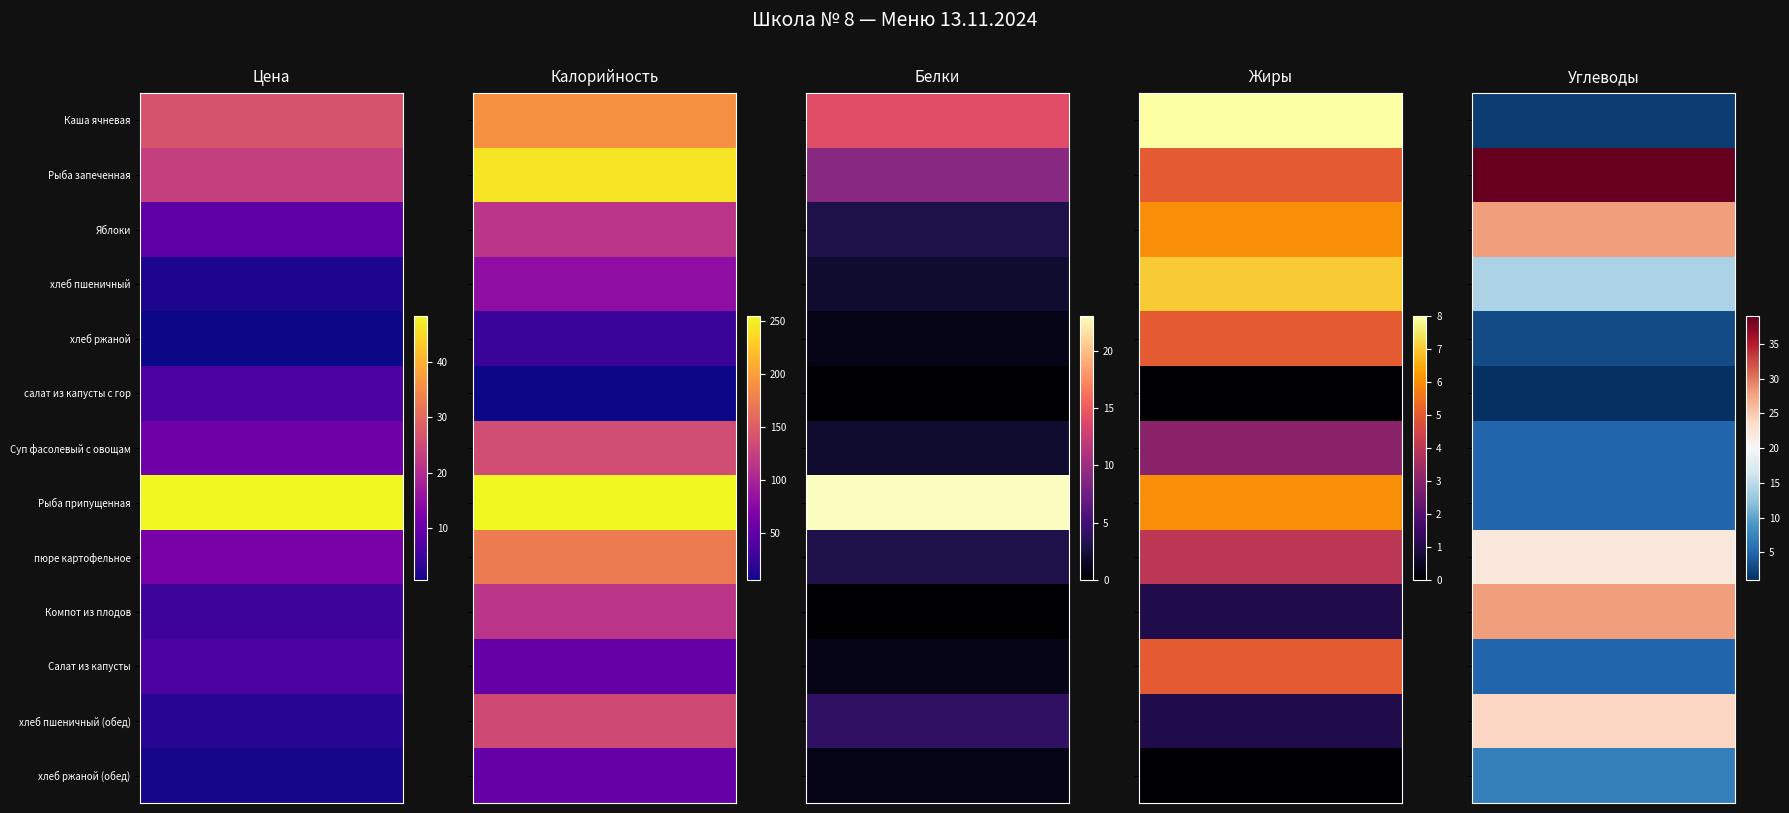

At which category is the sum across all series the highest?

1